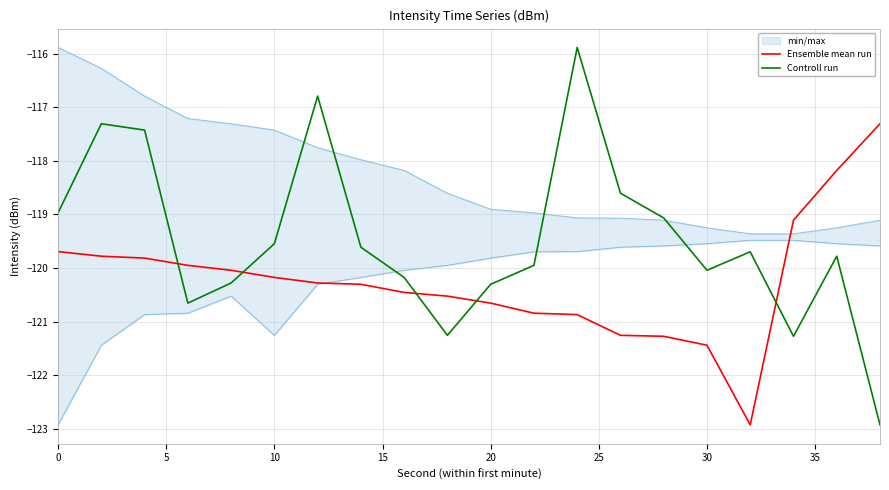

True or false: Controll run and Ensemble mean run intersect in this chart.

True